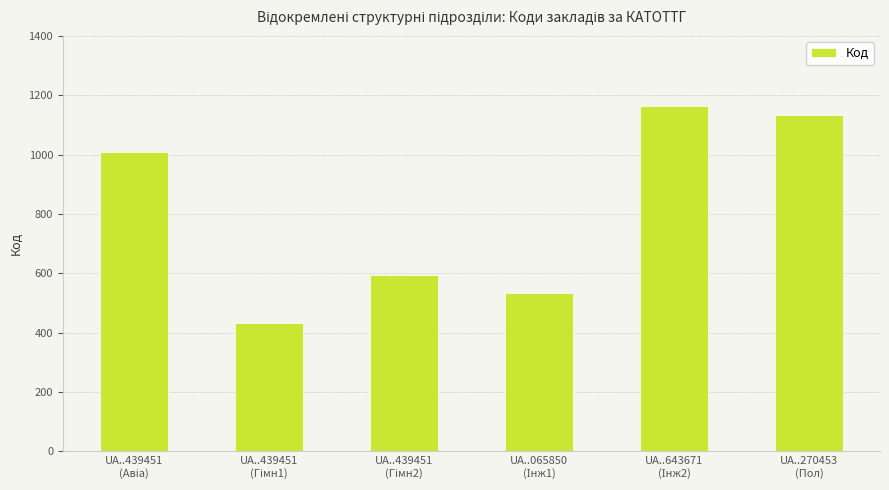

What is the minimum value shown in the chart?

433